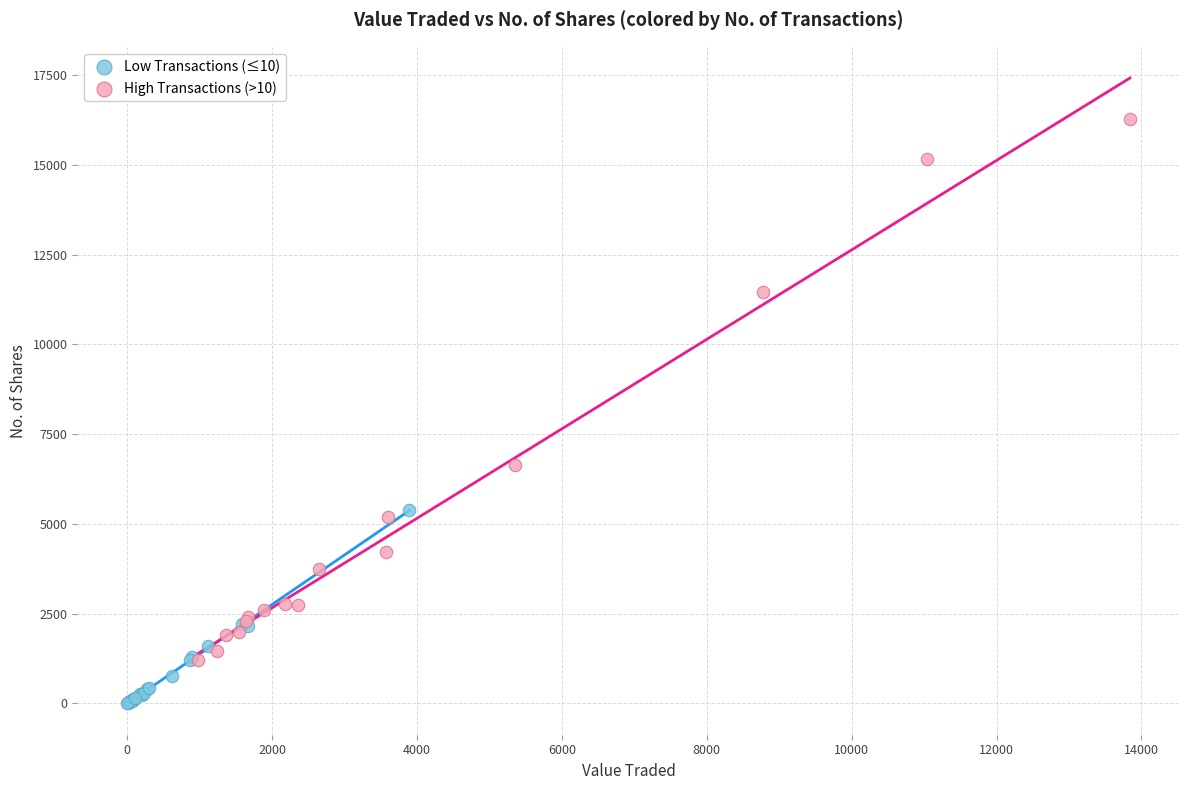

Which series has the largest Y range (max minus min)?

High Transactions (>10)